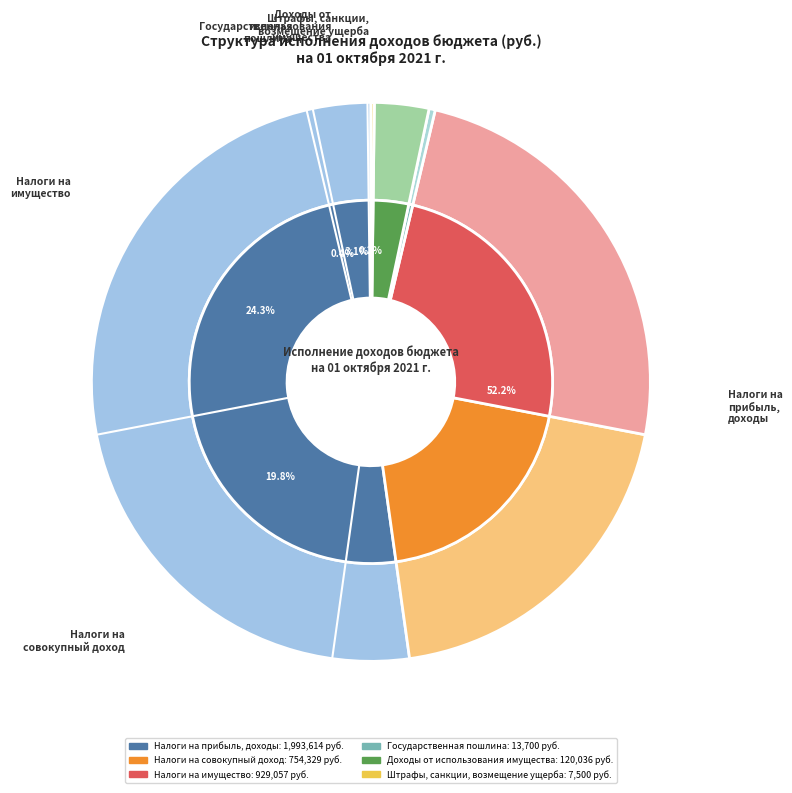

What percentage do Штрафы, санкции,
возмещение ущерба and Налоги на
имущество together represent?

24.5%